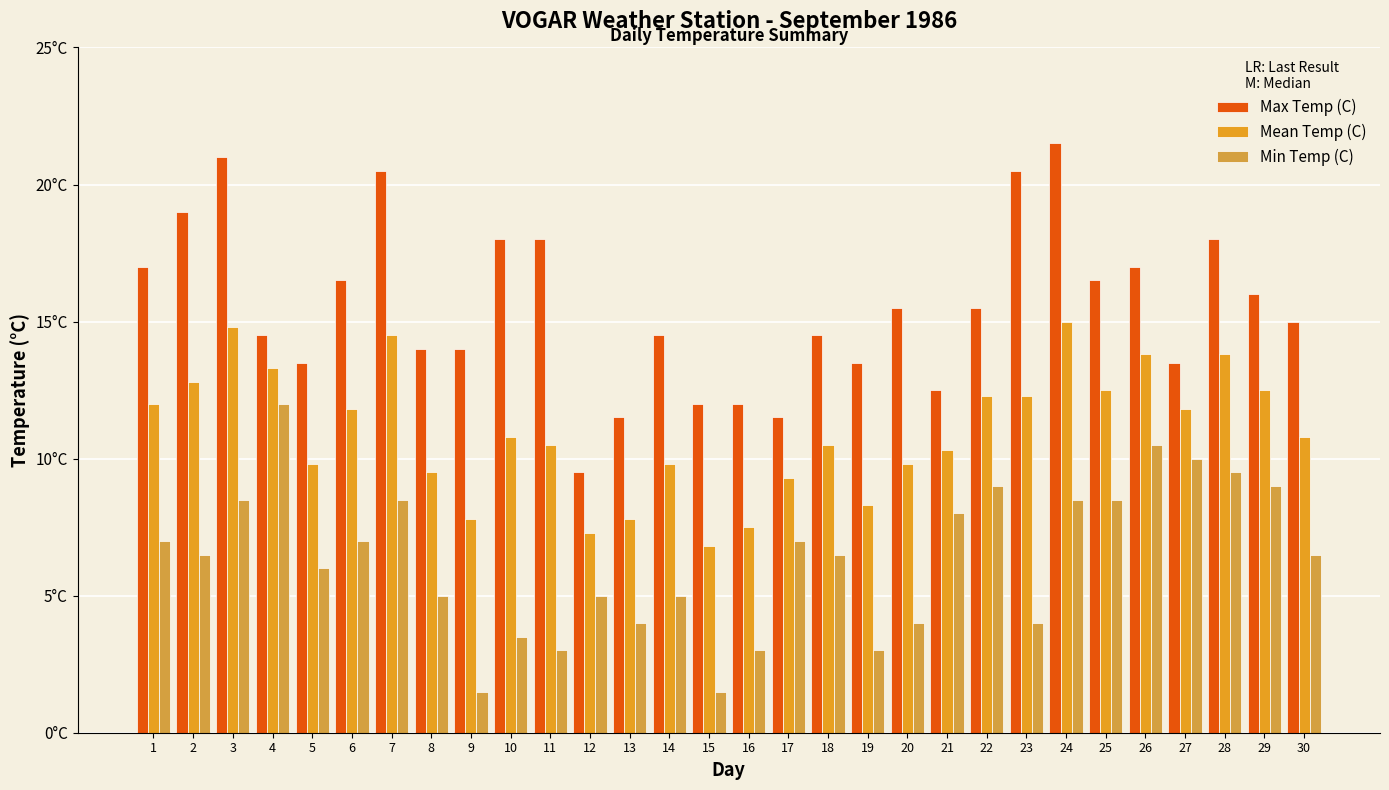

Is it true that Min Temp (C) equals 3.2 at 5?

False